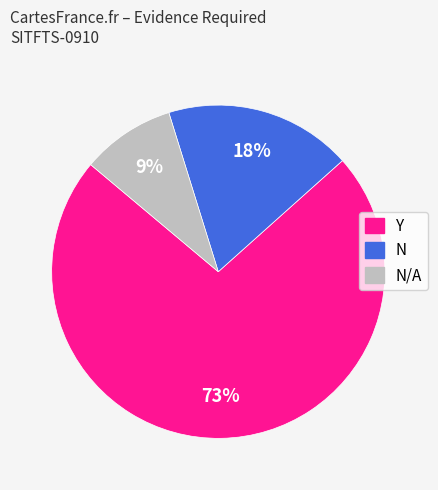

How many slices are in this pie chart?

3